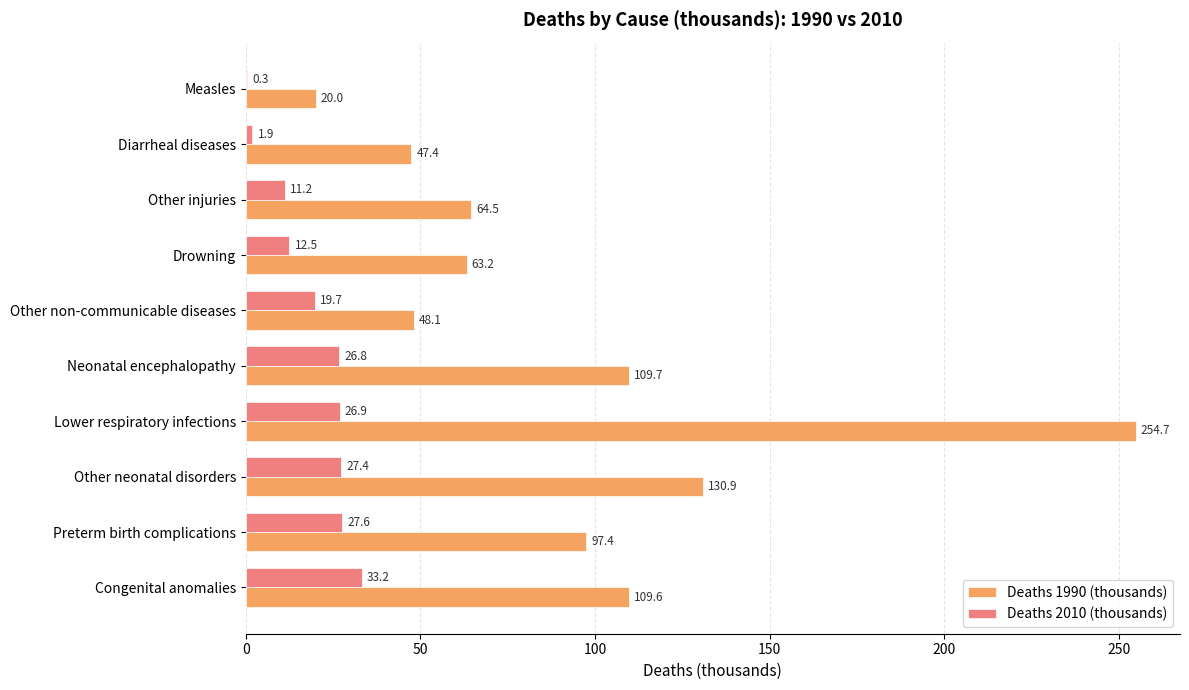

What is the sum of all Deaths 1990 (thousands) values?

945.5